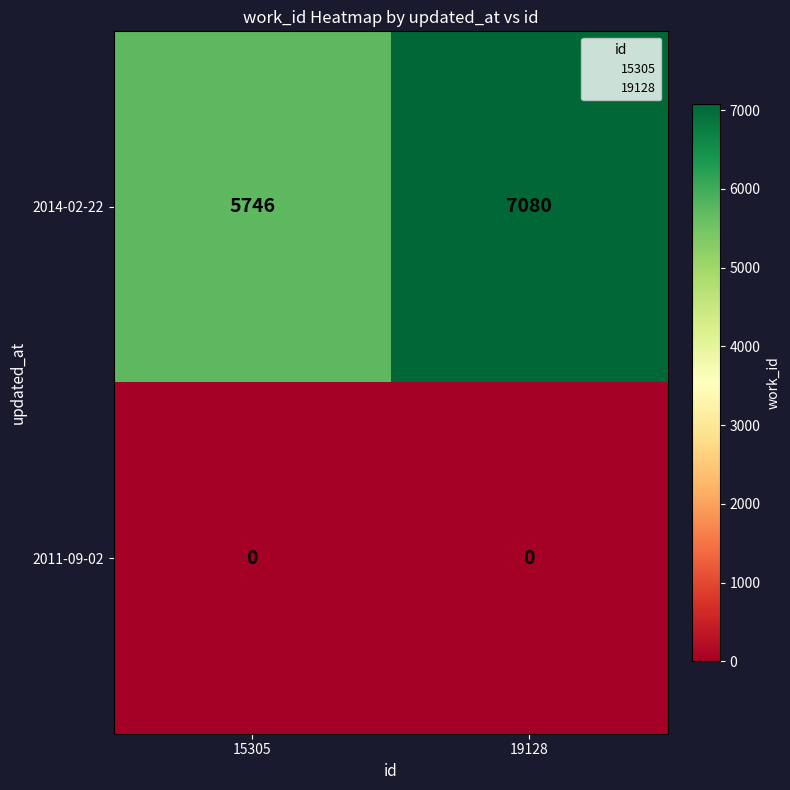

List the series in order of their peak value, highest first.

2014-02-22, 2011-09-02